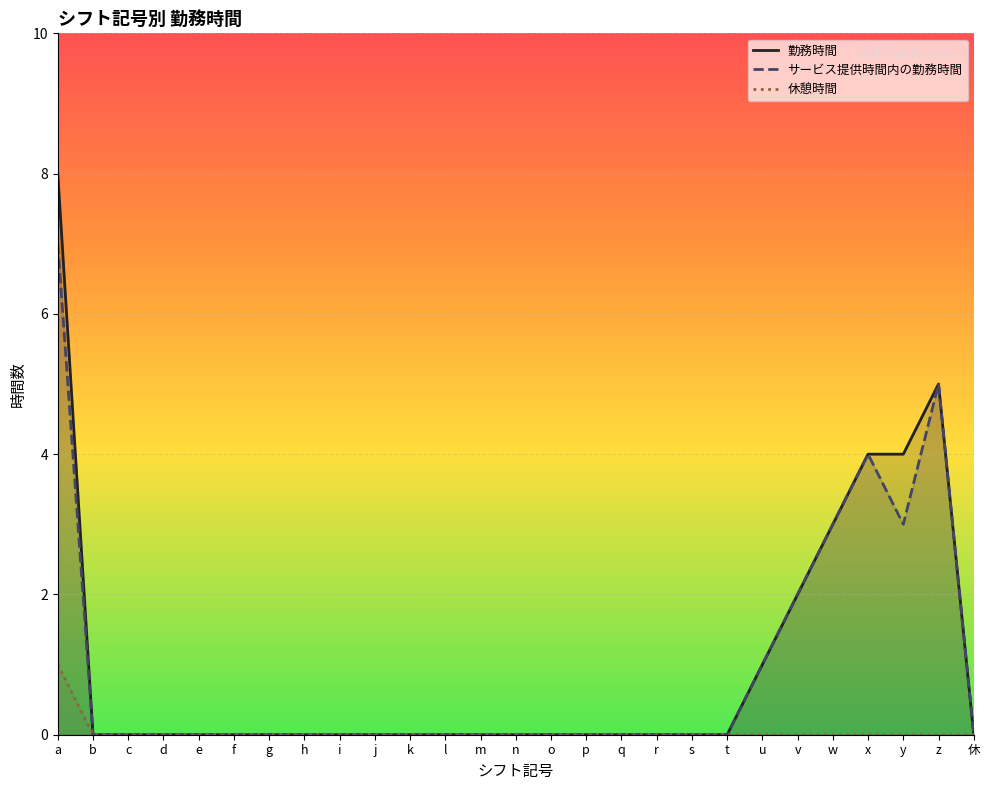

What is the label of the 4th point from the left?

d